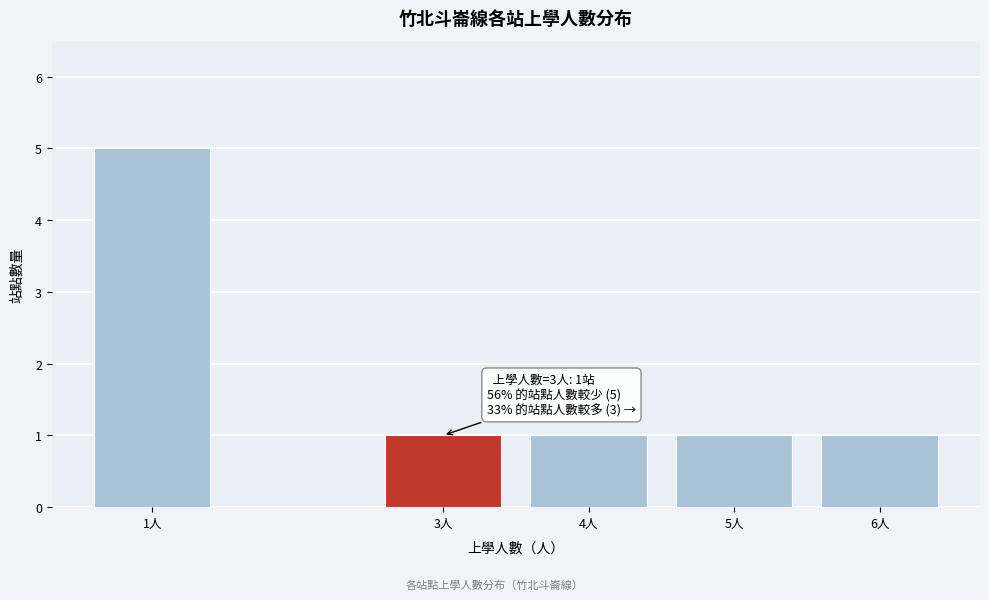

Reading left to right, transcribe all the data shown in this chart.

1人=5	3人=1	4人=1	5人=1	6人=1